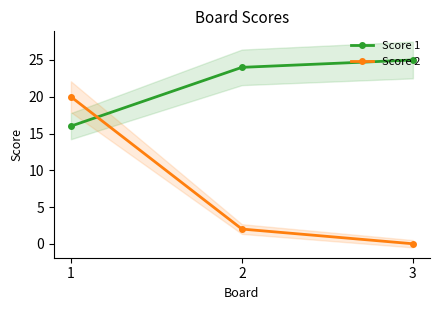

How many lines are shown in the chart?

2